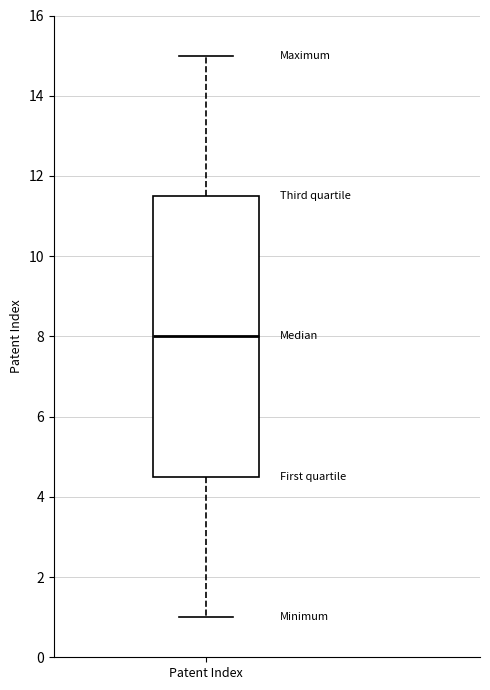

Read this box plot against the y-axis: the position of the median line, the range covered by the box, and the ends of both whiskers. The values are not printed on the chart, so give them approximately, as read against the axis.

median 8.0, box 4.6 to 11.6, whiskers 1.0 to 15.0